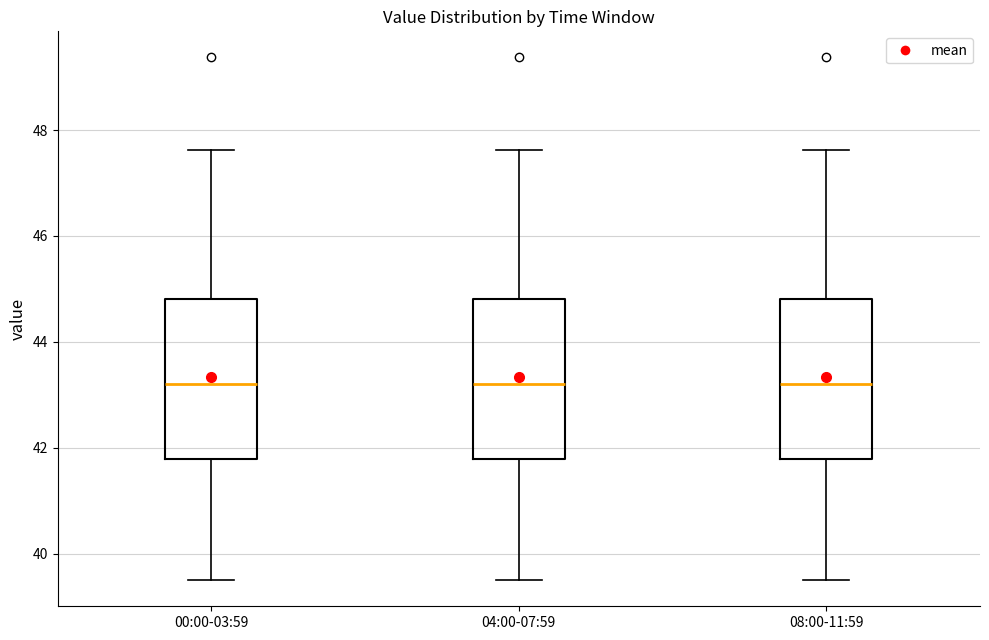

Where does the median line of the box for 08:00-11:59 sit on the y-axis? The values are not printed on the chart, so give them approximately, as read against the axis.

43.2